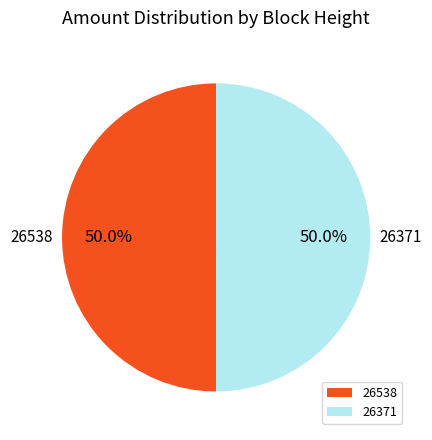

What is the total percentage of 26371 and 26538?

100.0%